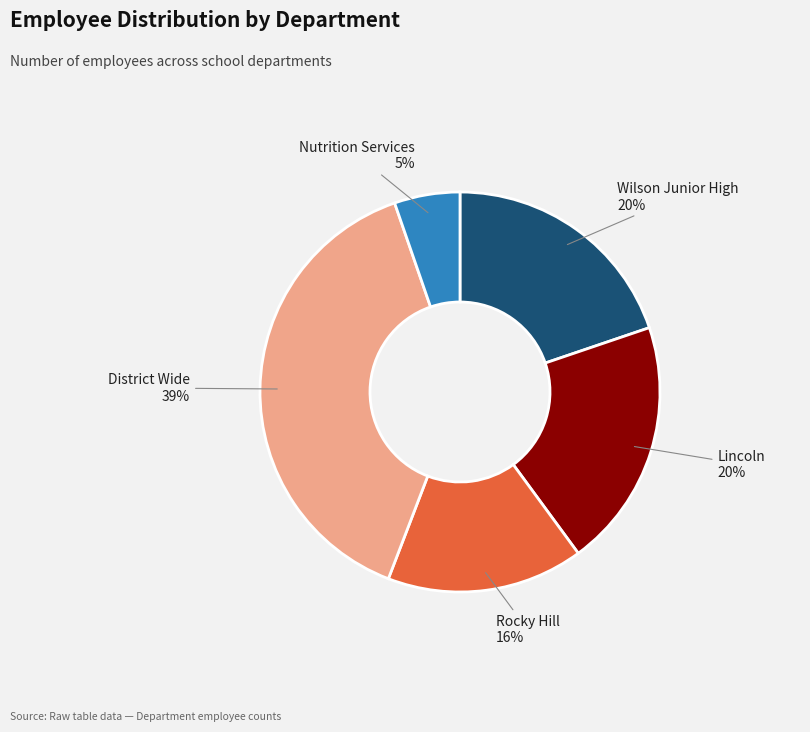

To the nearest percent, what is the average slice percentage?

20%